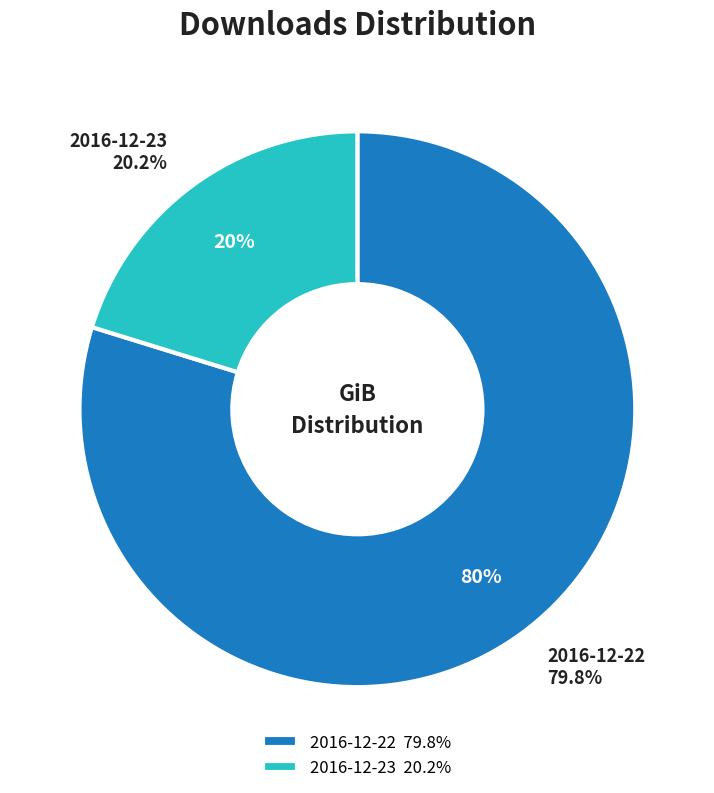

What is the smallest slice in the pie chart?

2016-12-23